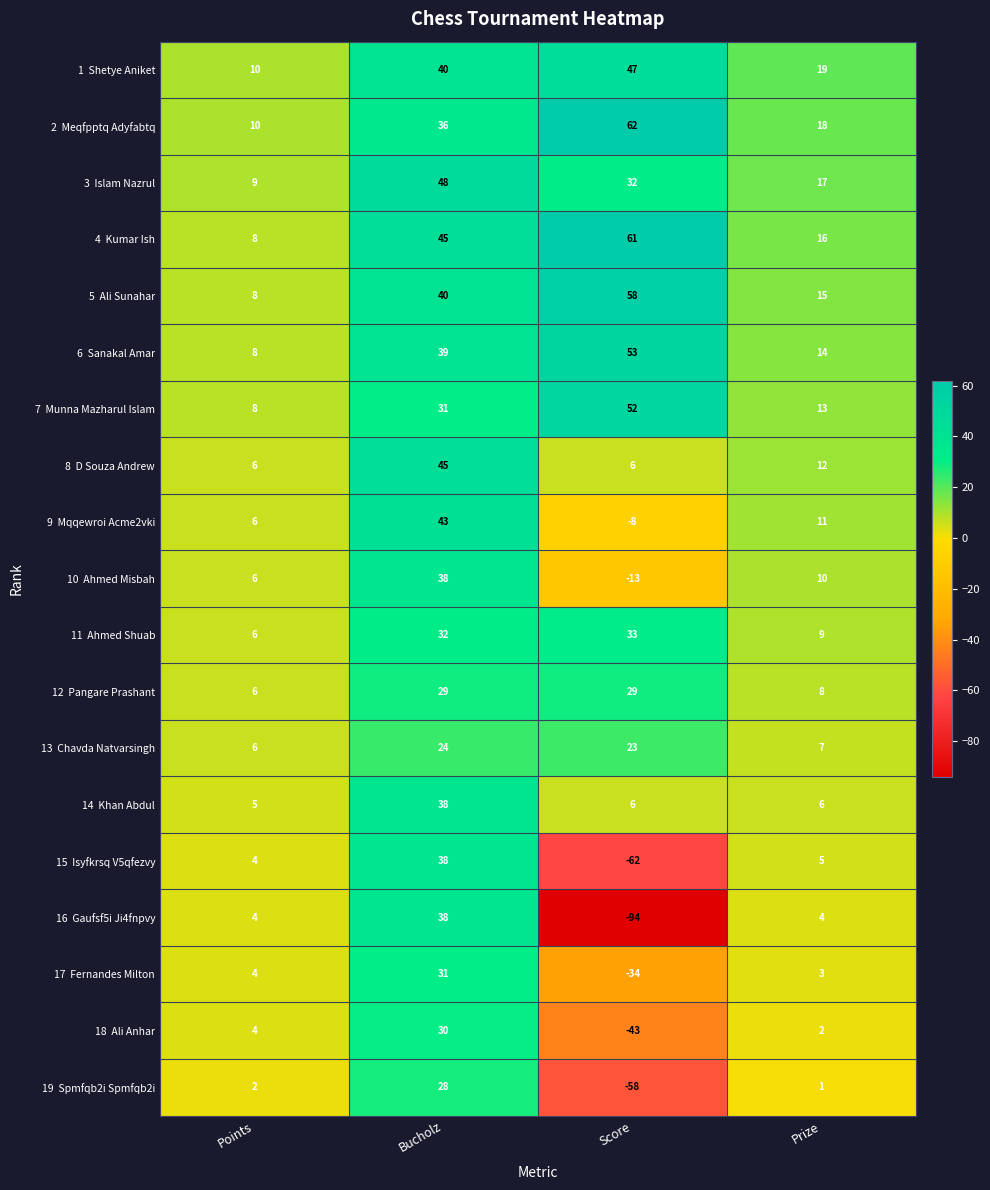

What is the minimum value shown in the chart?

-94